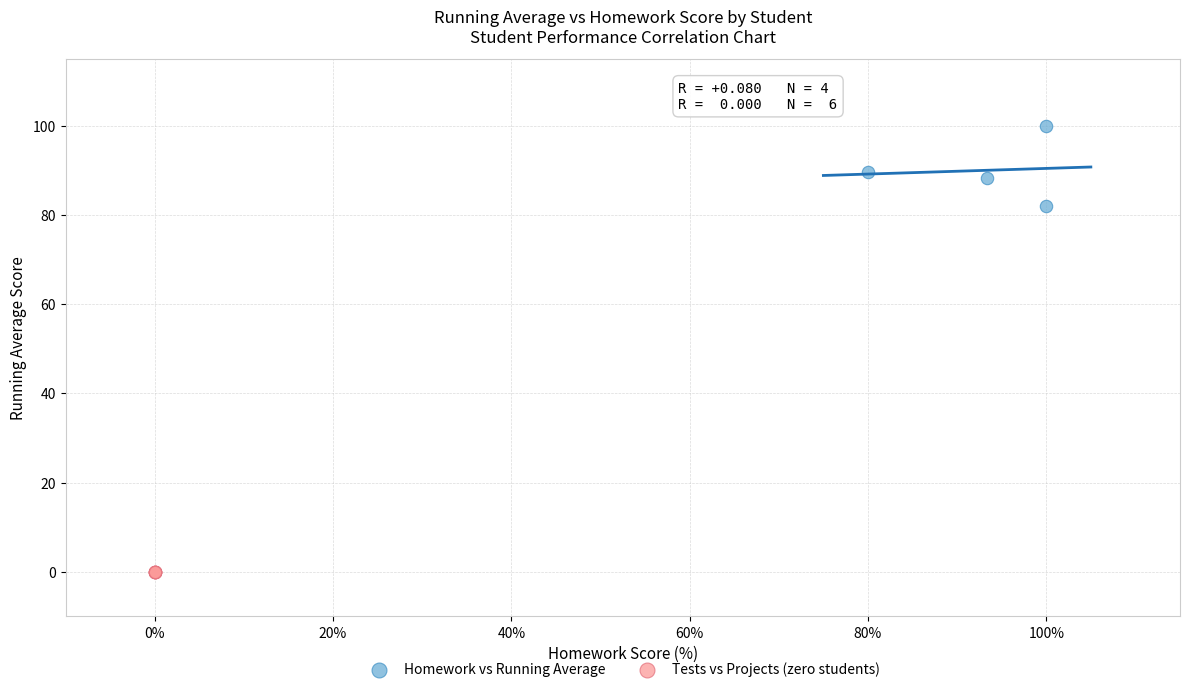

Which series reaches the maximum Y coordinate?

Homework vs Running Average